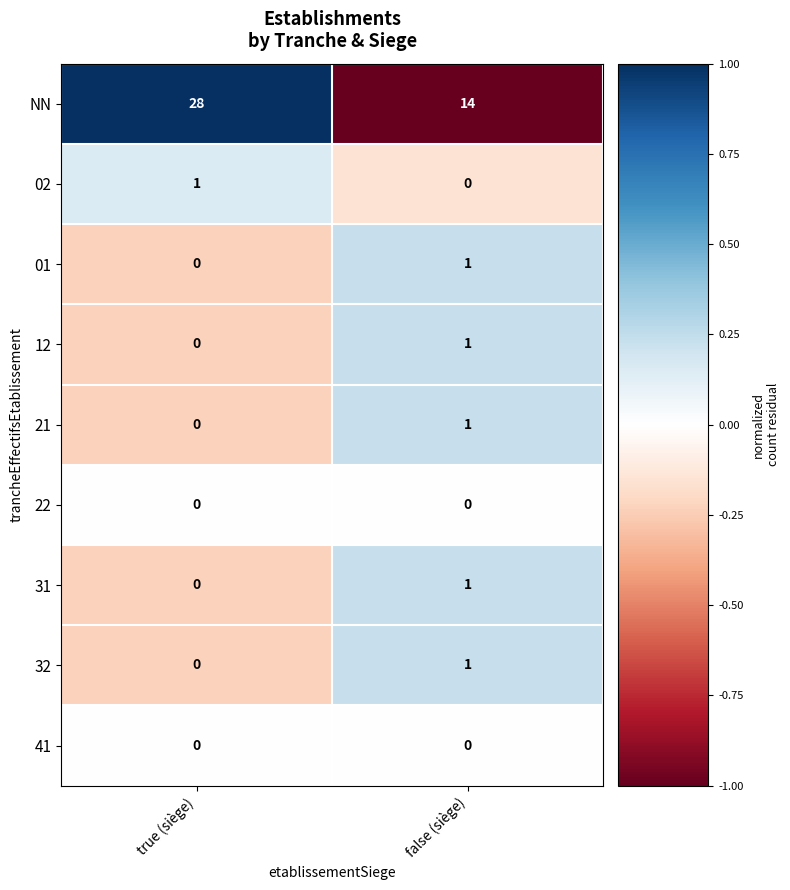

At which label is 02 closest to 0?

false (siège)